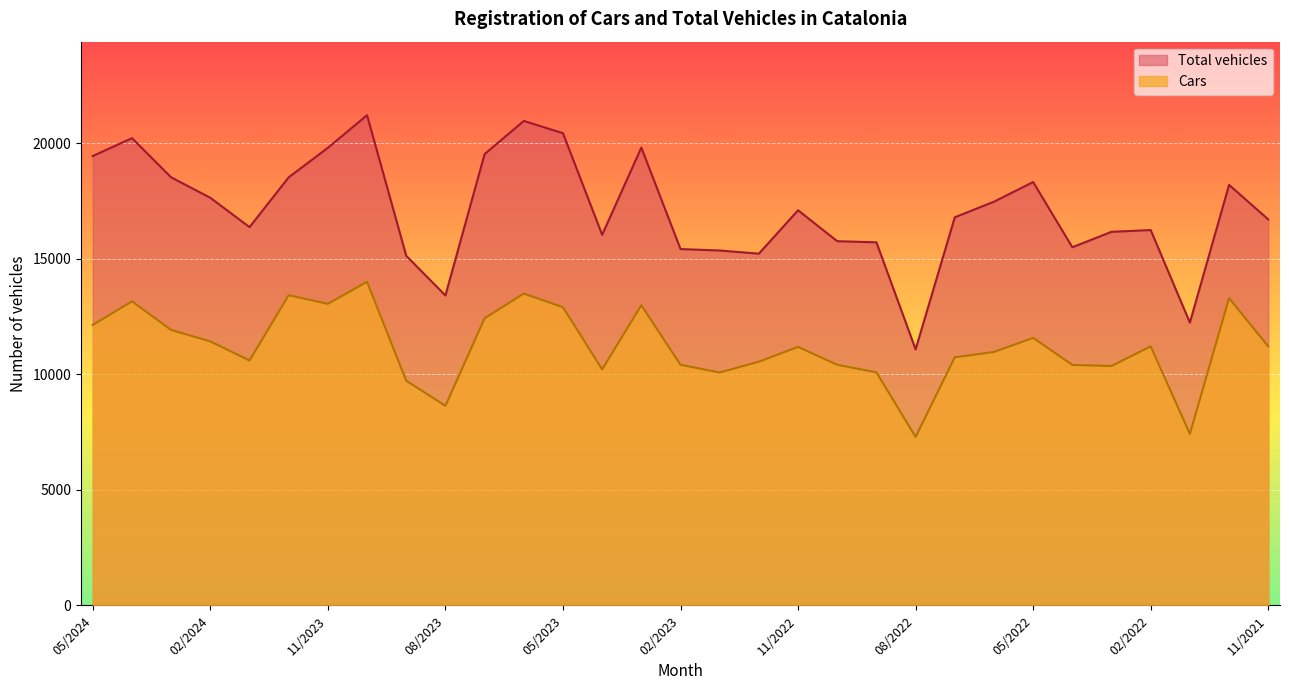

True or false: Cars has a value of 18702 at 11/2023.

False